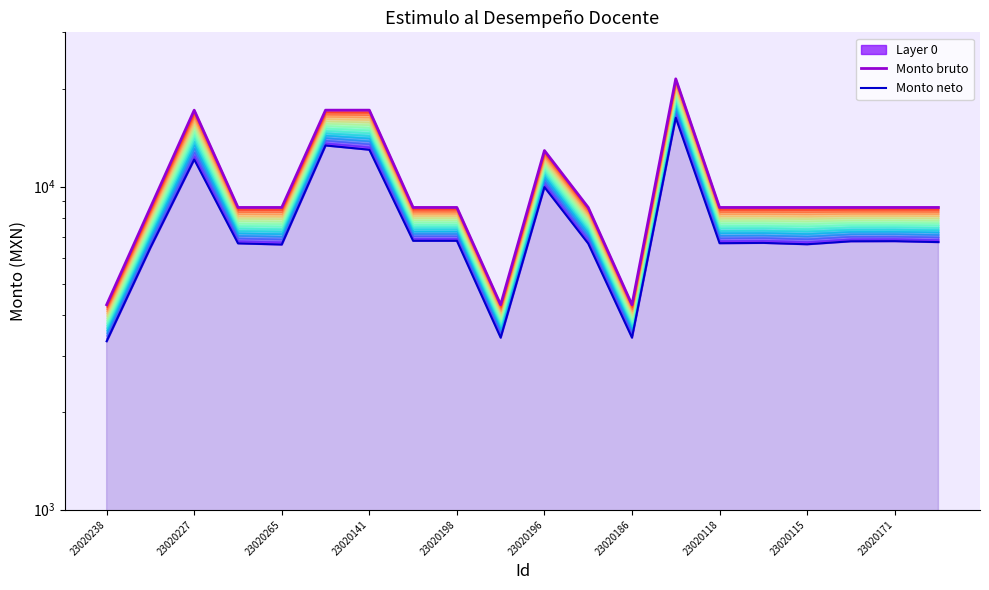

Reading left to right, list all the values displayed in this chart.

Monto bruto: 4307.7	8615.4	17230.7	8615.4	8615.4	17230.7	17230.7	8615.4	8615.4	4307.7	12923.0	8615.4	4307.7	21538.4	8615.4	8615.4	8615.4	8615.4	8615.4	8615.4
Monto neto: 3321.2	6469.1	12124.4	6670.8	6615.7	13400.2	12997.9	6794.1	6794.1	3406.5	9956.5	6662.0	3406.5	16319.6	6678.4	6693.0	6628.7	6770.8	6777.0	6730.6